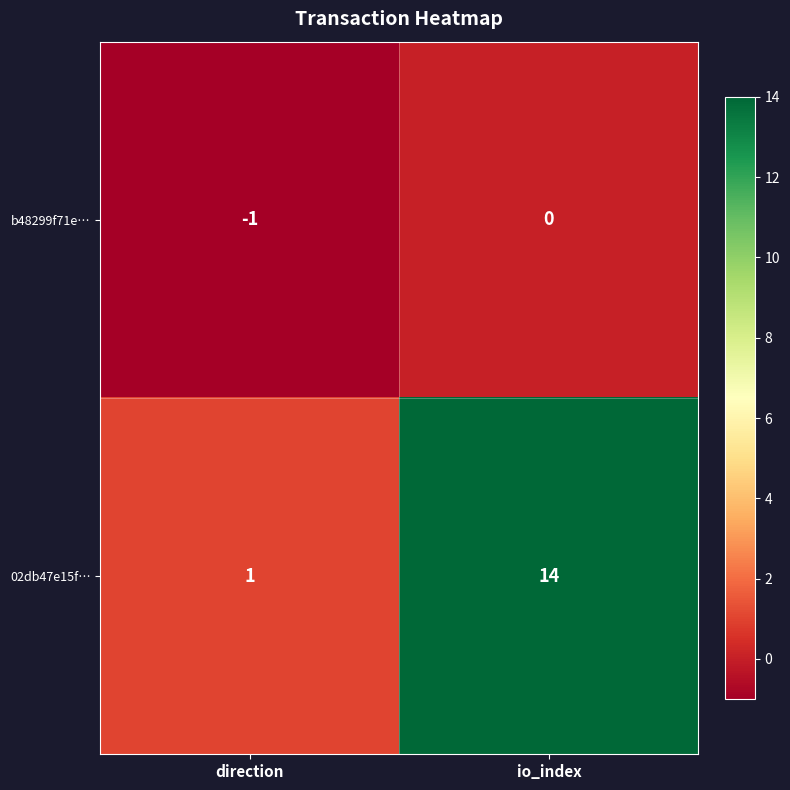

Reading left to right, extract all data points from this chart.

b48299f71e…: direction=-1	io_index=0
02db47e15f…: direction=1	io_index=14